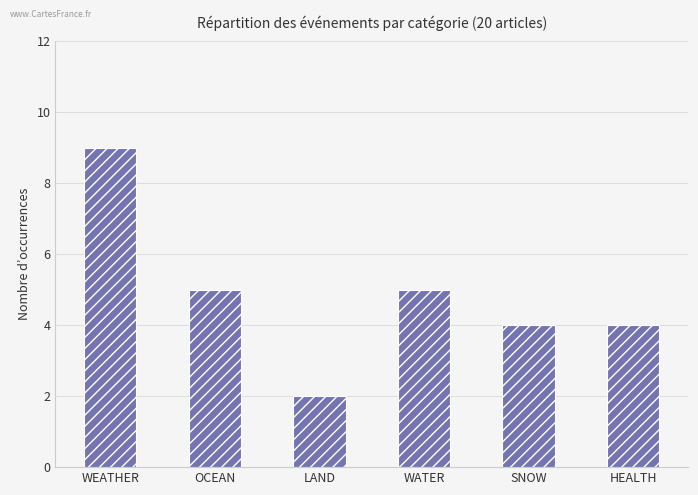

What is the ratio of the value at WEATHER to the value at LAND?

4.5